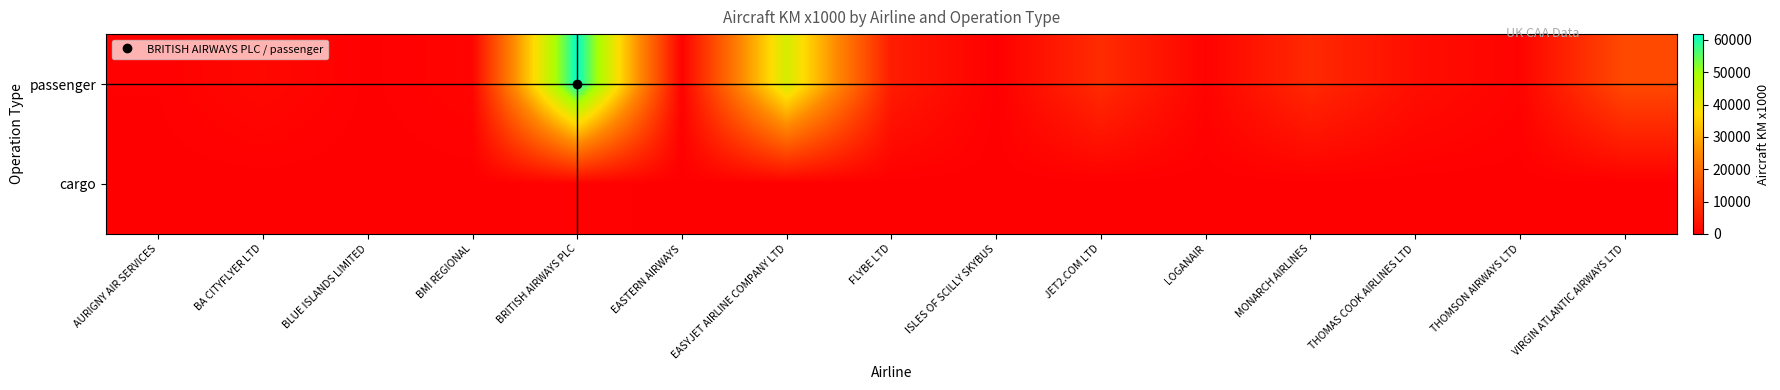

Reading right to left, what are all the values shown in this chart?

passenger: VIRGIN ATLANTIC AIRWAYS LTD=13408	THOMSON AIRWAYS LTD=732	THOMAS COOK AIRLINES LTD=2679	MONARCH AIRLINES=7517	LOGANAIR=763	JET2.COM LTD=7971	ISLES OF SCILLY SKYBUS=91	FLYBE LTD=5211	EASYJET AIRLINE COMPANY LTD=43203	EASTERN AIRWAYS=503	BRITISH AIRWAYS PLC=61788	BMI REGIONAL=981	BLUE ISLANDS LIMITED=120	BA CITYFLYER LTD=1618	AURIGNY AIR SERVICES=272
cargo: VIRGIN ATLANTIC AIRWAYS LTD=0	THOMSON AIRWAYS LTD=0	THOMAS COOK AIRLINES LTD=0	MONARCH AIRLINES=0	LOGANAIR=0	JET2.COM LTD=0	ISLES OF SCILLY SKYBUS=3	FLYBE LTD=0	EASYJET AIRLINE COMPANY LTD=0	EASTERN AIRWAYS=0	BRITISH AIRWAYS PLC=517	BMI REGIONAL=0	BLUE ISLANDS LIMITED=0	BA CITYFLYER LTD=0	AURIGNY AIR SERVICES=0